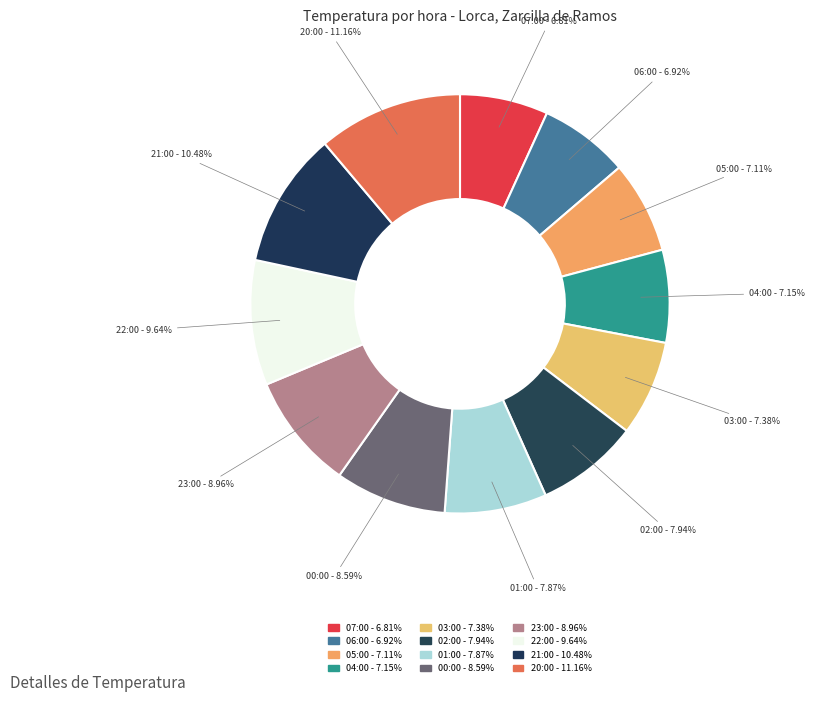

To the nearest percent, what percentage of the pie is 03:00?

7%